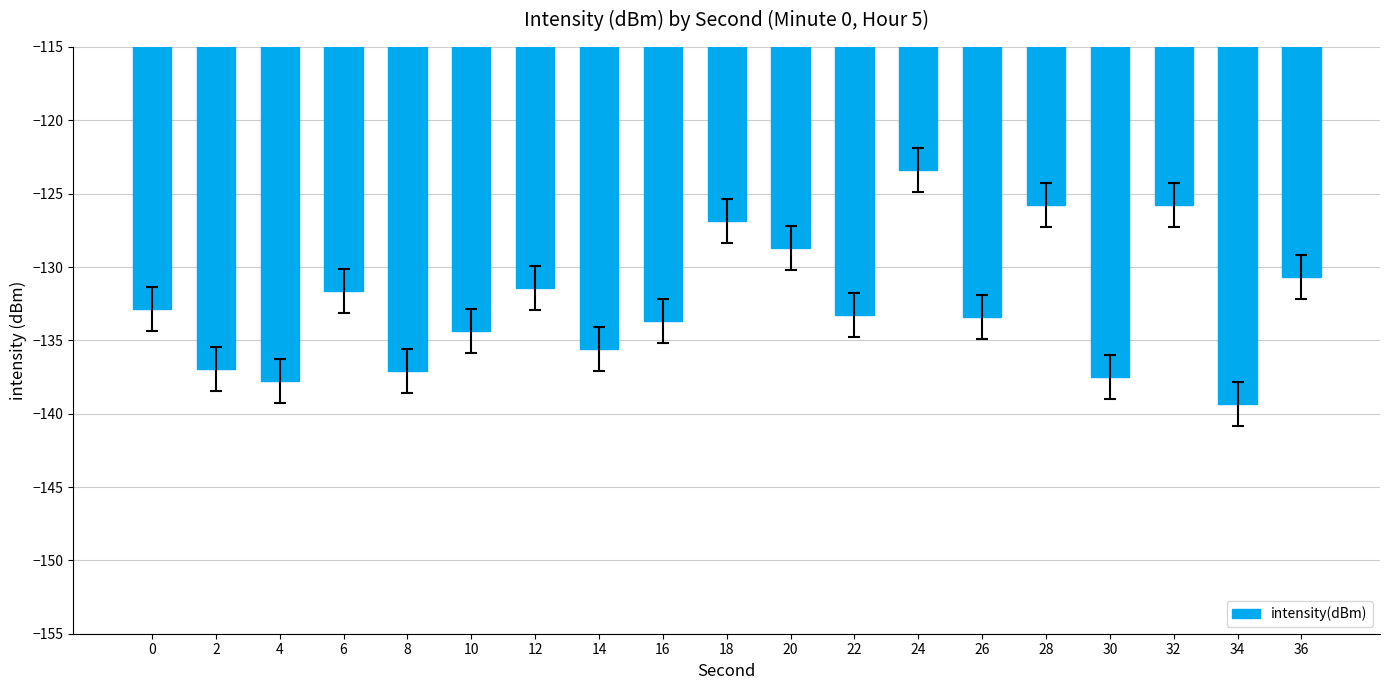

How many distinct data groups are displayed?

1